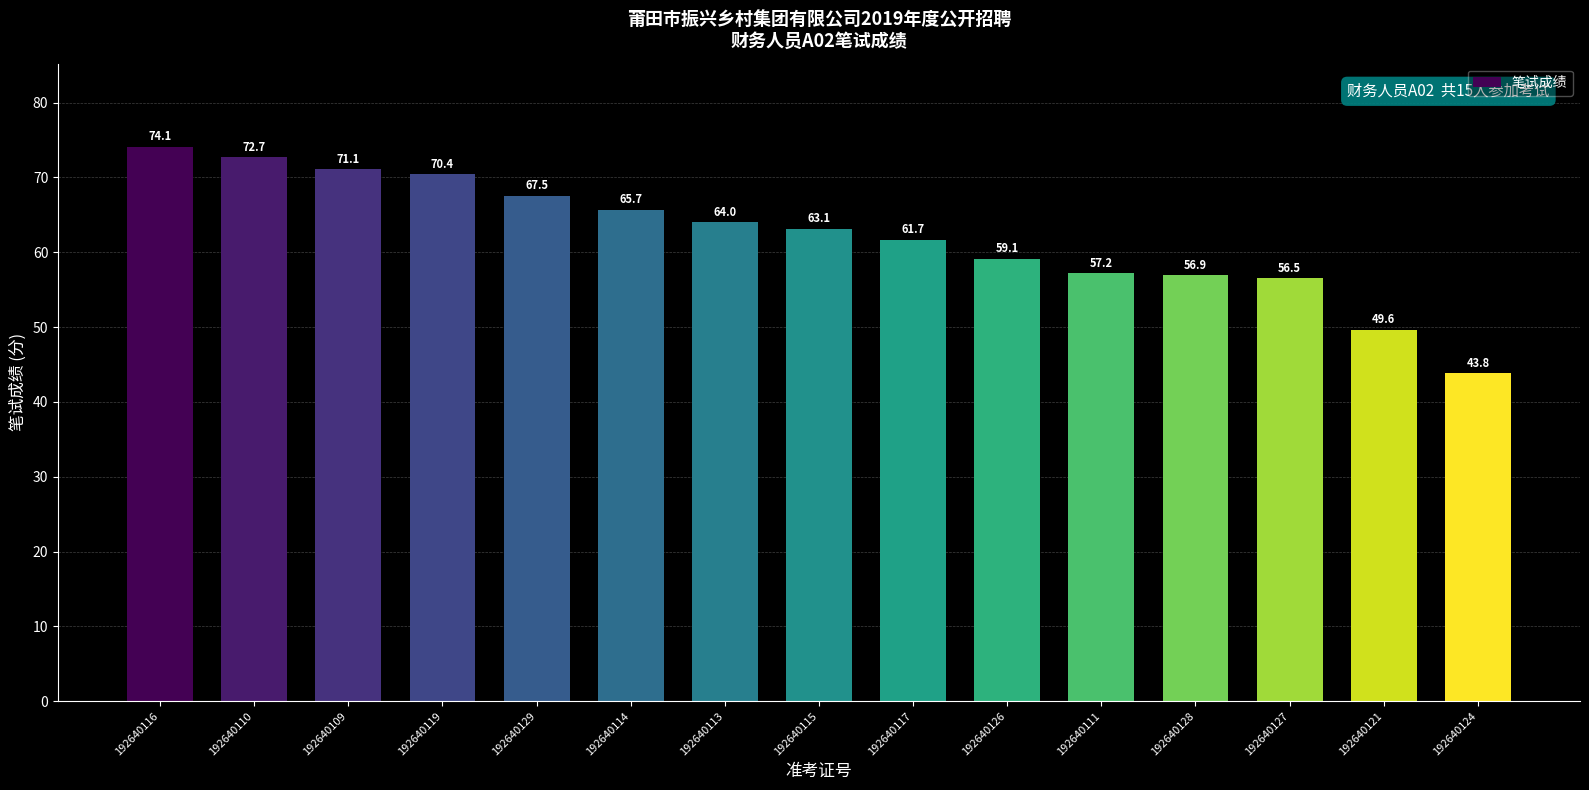

Where does the data first go above 63?

192640116